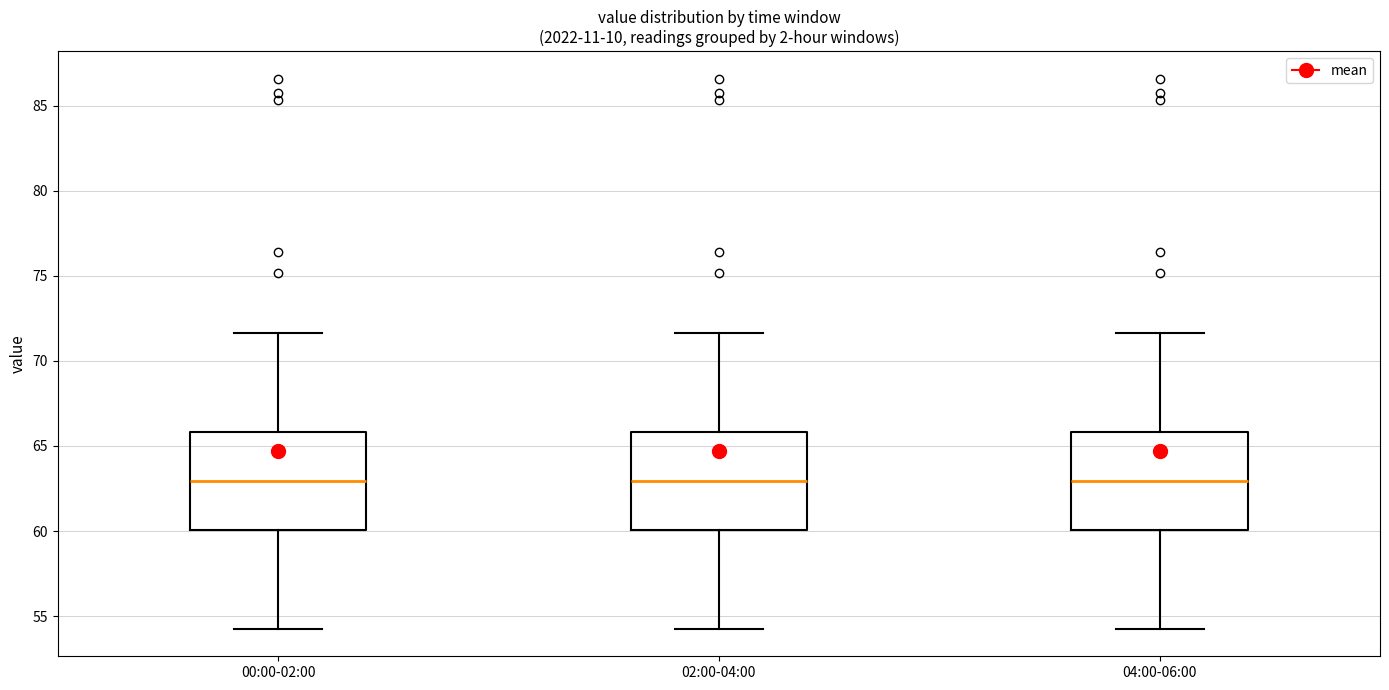

Reading left to right, transcribe this box plot: for each box, give where its median line is, the range the box spans, and where its two whiskers end, as read against the y-axis. The values are not printed on the chart, so give them approximately, as read against the axis.

00:00-02:00: median 63.0, box 60.0 to 66.0, whiskers 54.5 to 71.5
02:00-04:00: median 63.0, box 60.0 to 66.0, whiskers 54.5 to 71.5
04:00-06:00: median 63.0, box 60.0 to 66.0, whiskers 54.5 to 71.5